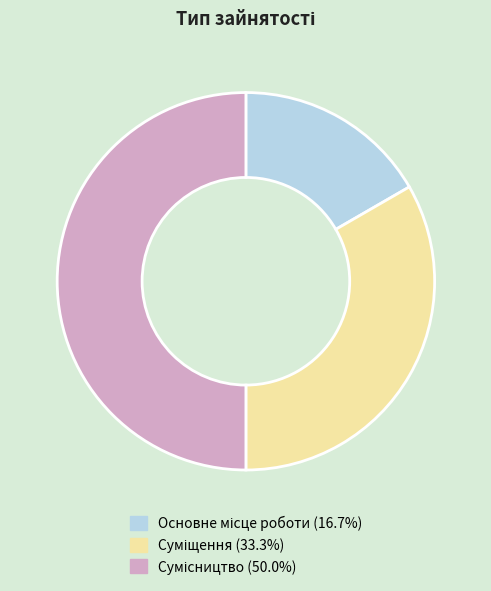

How many slices are in this pie chart?

3